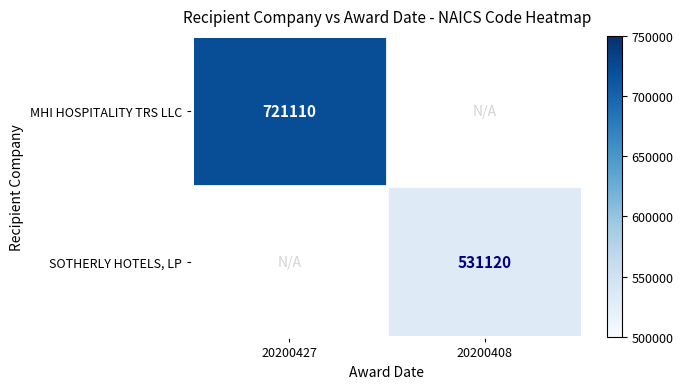

True or false: MHI HOSPITALITY TRS LLC has a value of 989655 at 20200427.

False